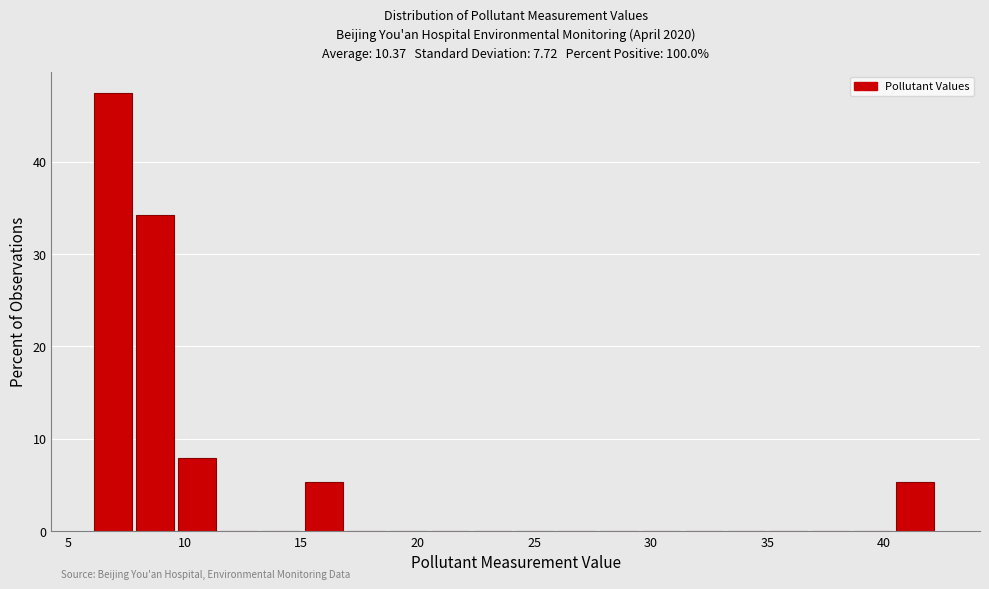

Read against the x-axis, roughly where is the centre of the tallest bar?

7.0